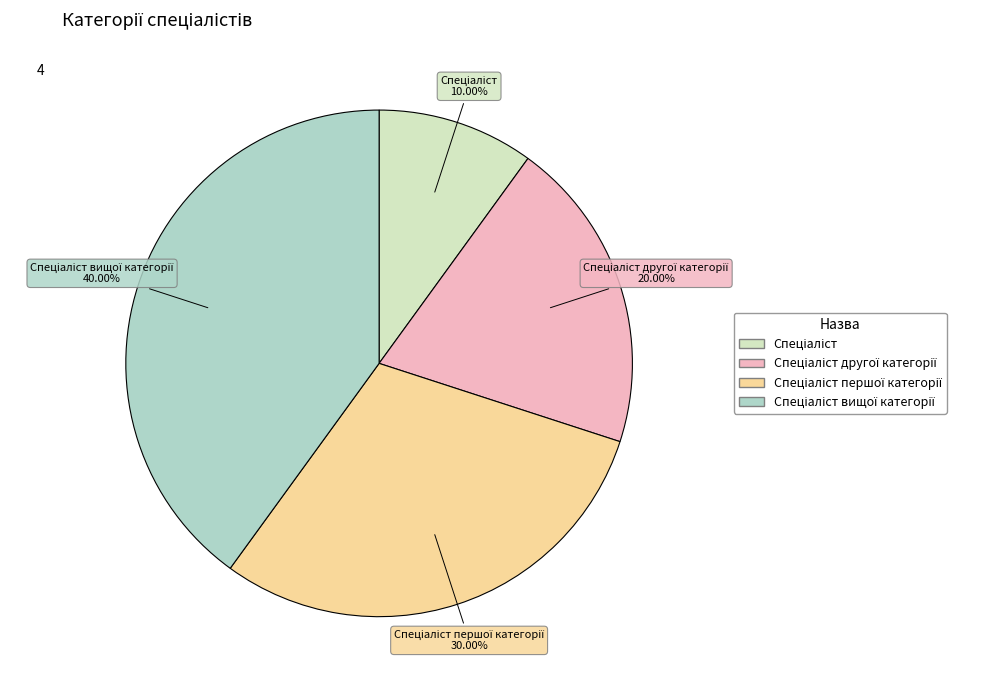

Is there any slice that represents more than half of the pie?

No